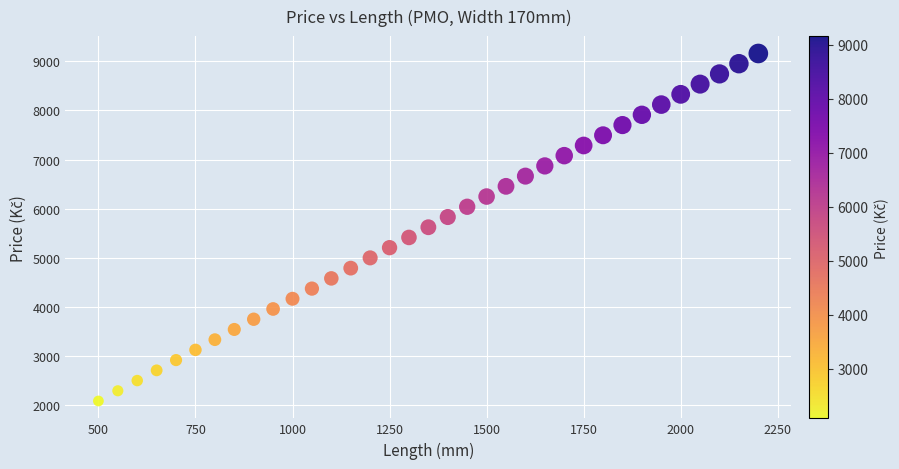

What is the range of Y values (max minus min)?

7078